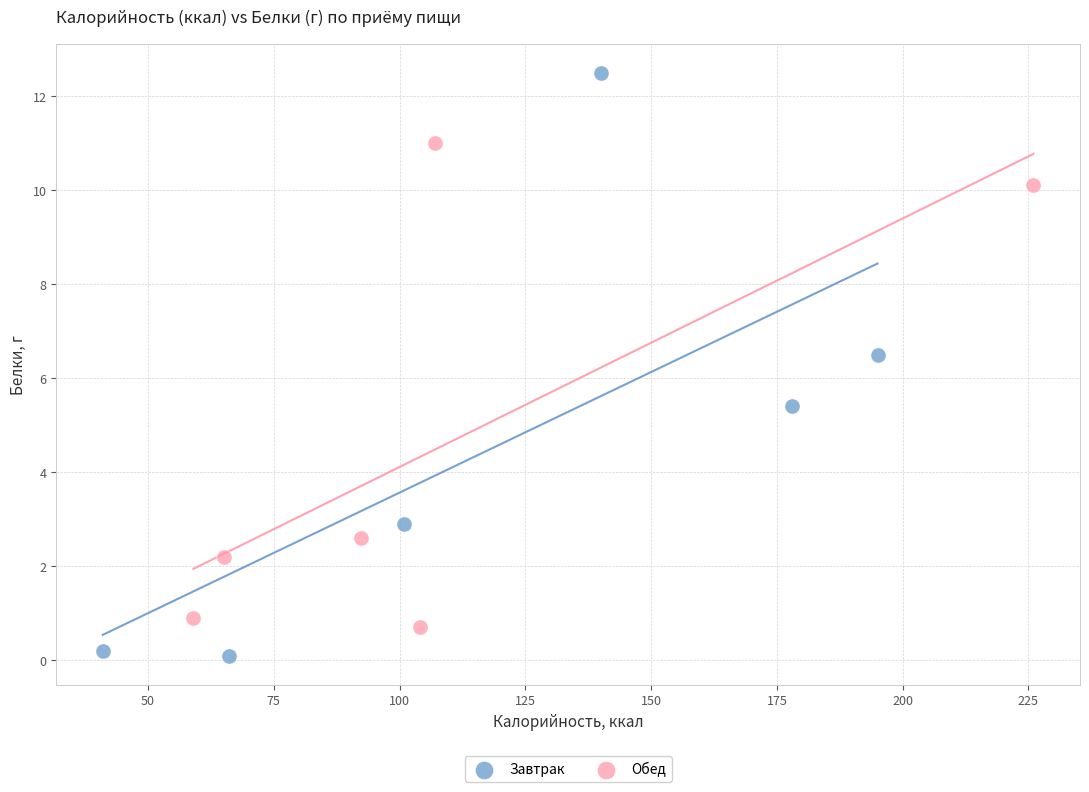

Which series contains the highest Y value?

Завтрак